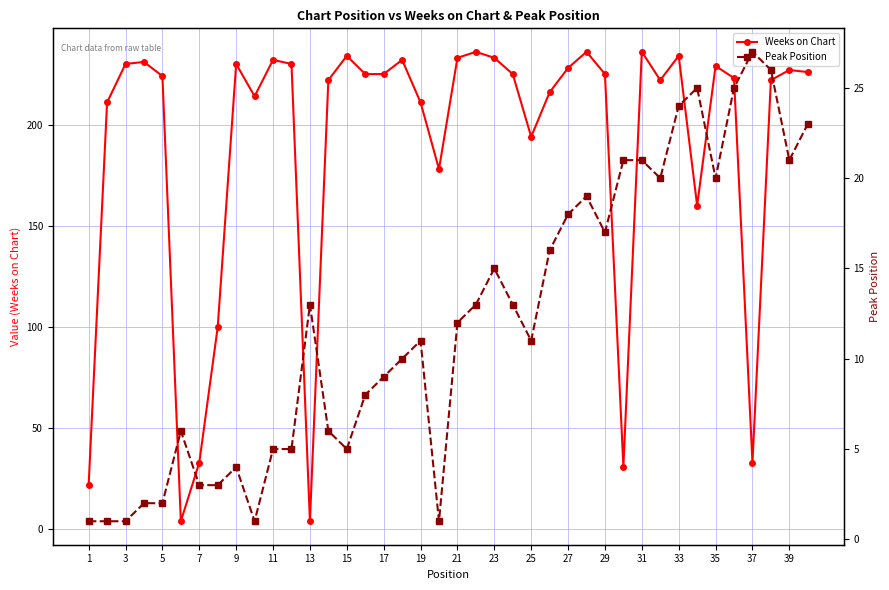

True or false: Weeks on Chart has more than 0 points higher than both neighbors.

True